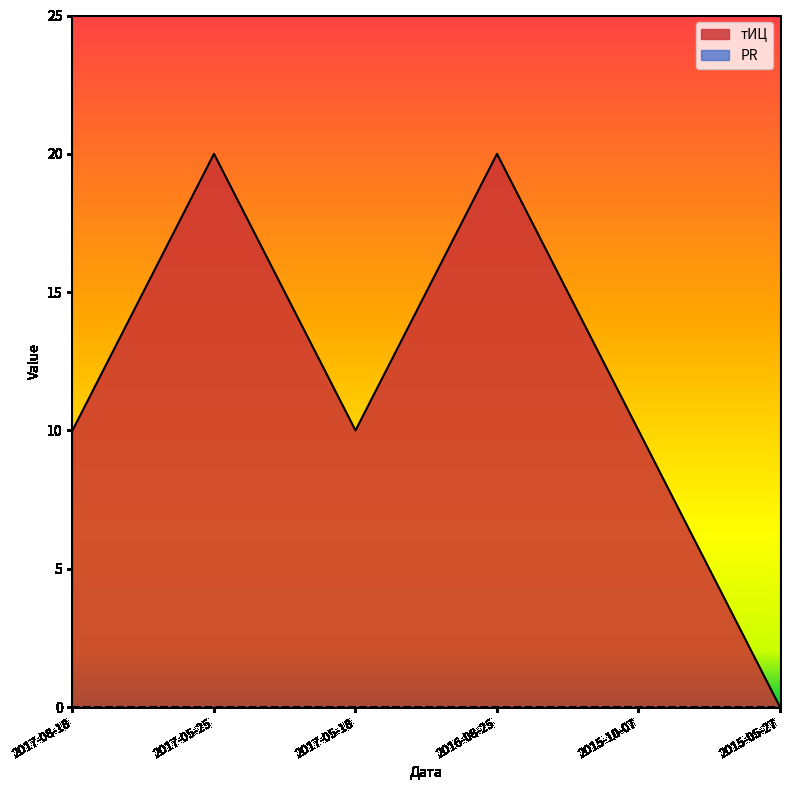

Does the chart display data point markers on the line(s)?

No